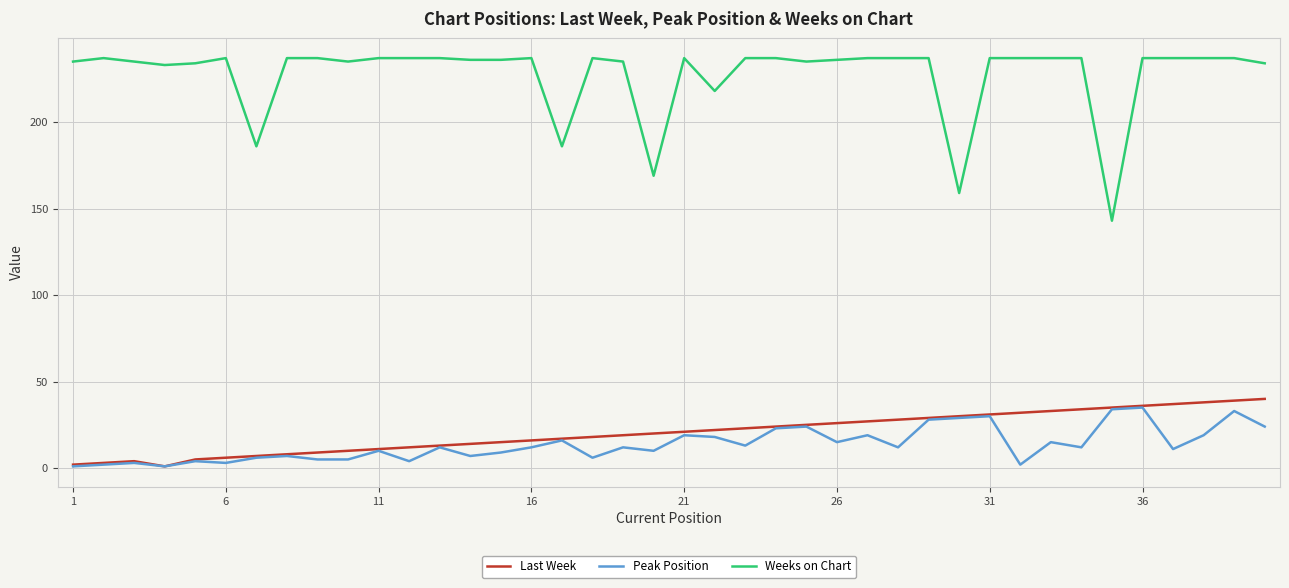

Which series has the largest total across all categories?

Weeks on Chart